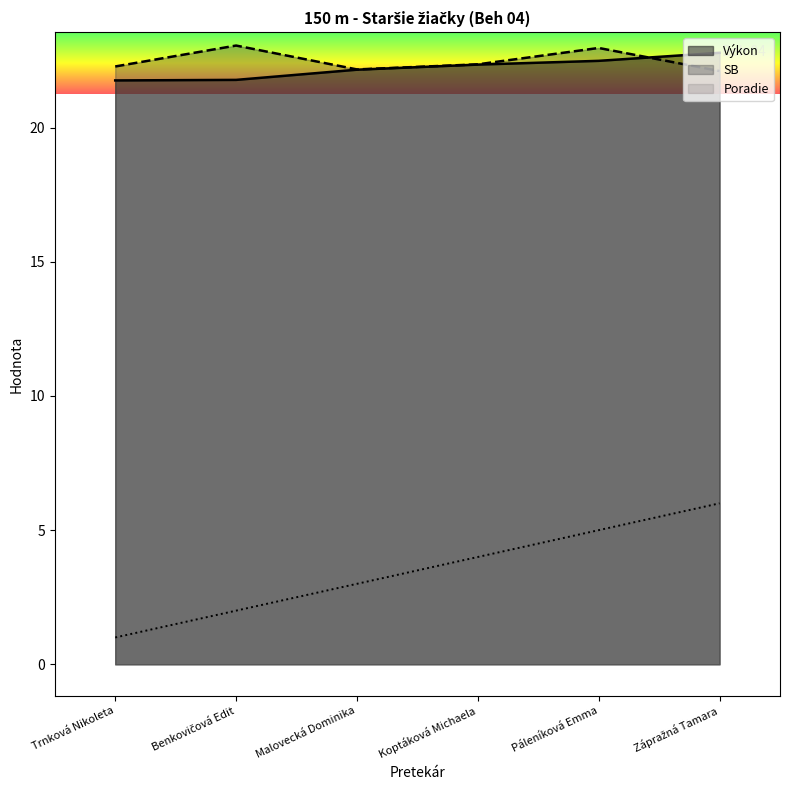

Where is the first local minimum for SB?

Malovecká Dominika